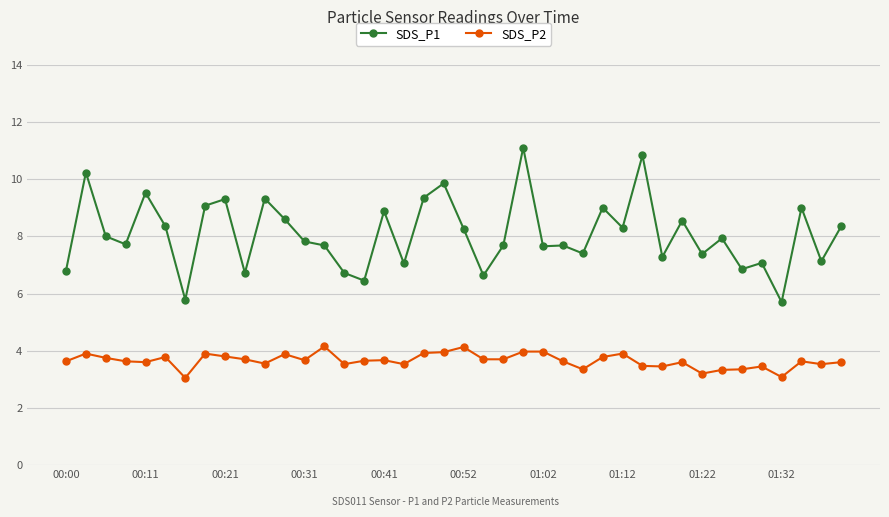

True or false: SDS_P2 and SDS_P1 cross at least once.

False